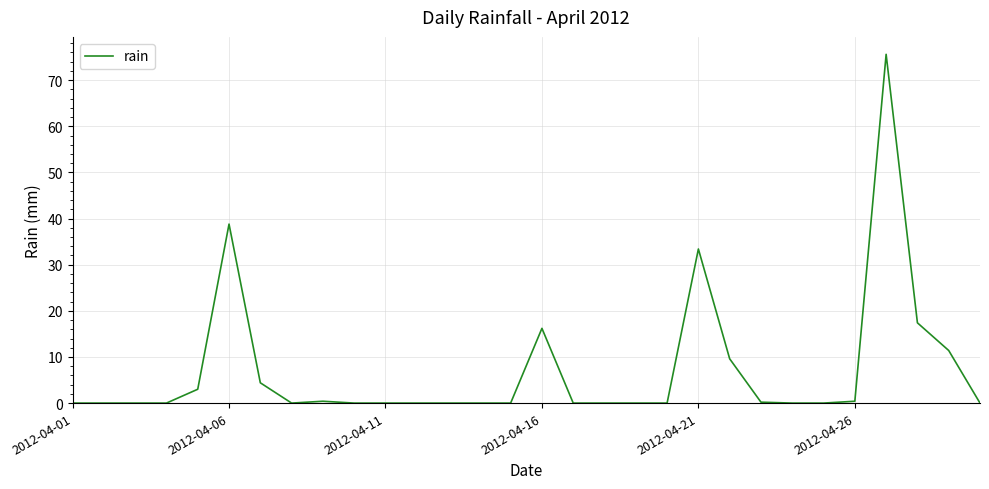

What is the difference between the maximum and minimum values?

75.6